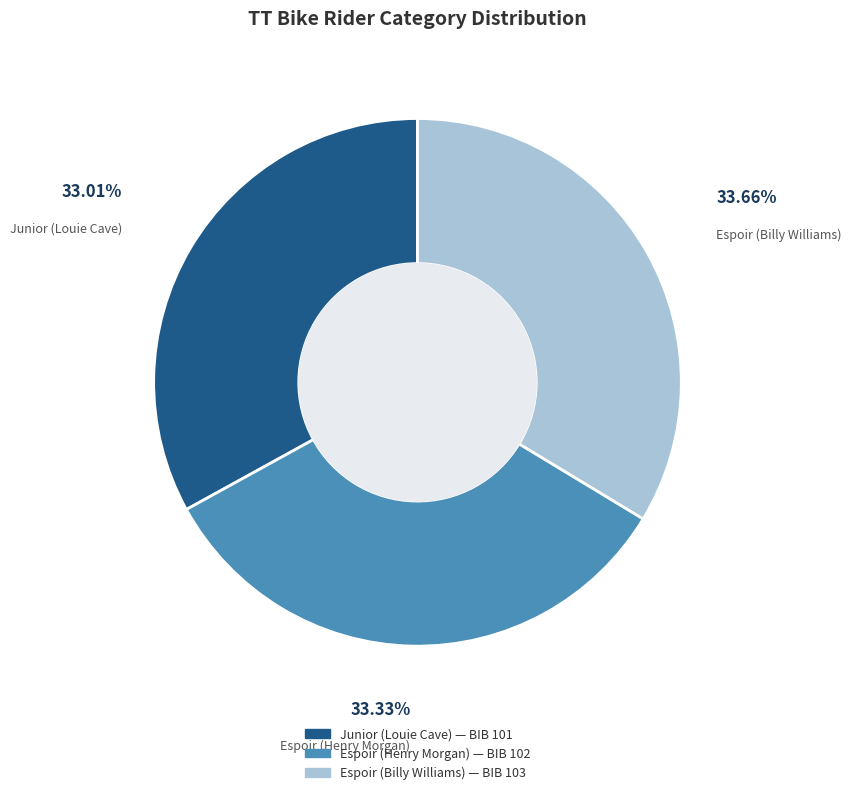

How many segments does this pie chart have?

3